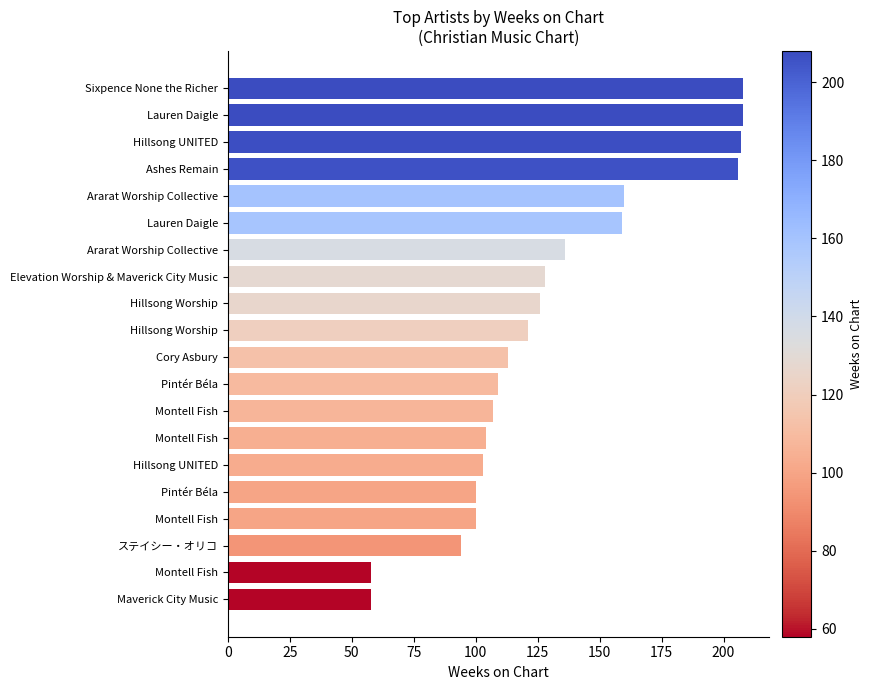

Are the bars horizontal?

Yes